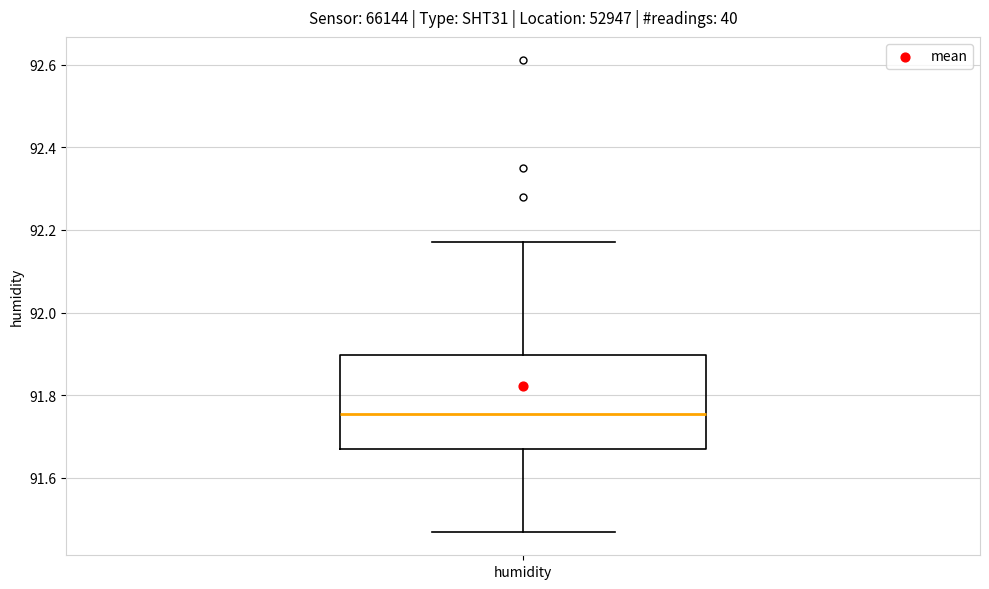

Where is the upper edge of the box for humidity on the y-axis? The values are not printed on the chart, so give them approximately, as read against the axis.

91.90